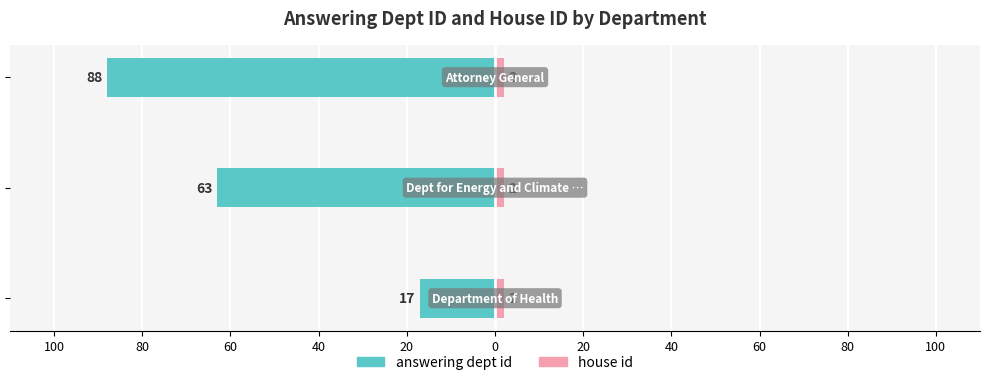

At 60, list the series in order from largest to smallest.

house id, answering dept id